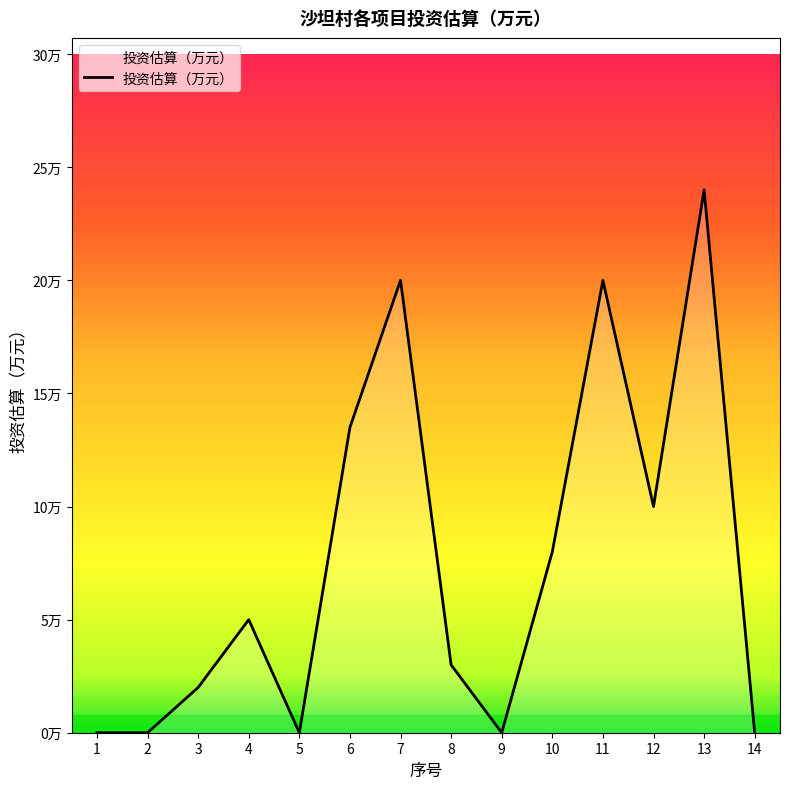

Is this an area chart (filled region under the line)?

Yes